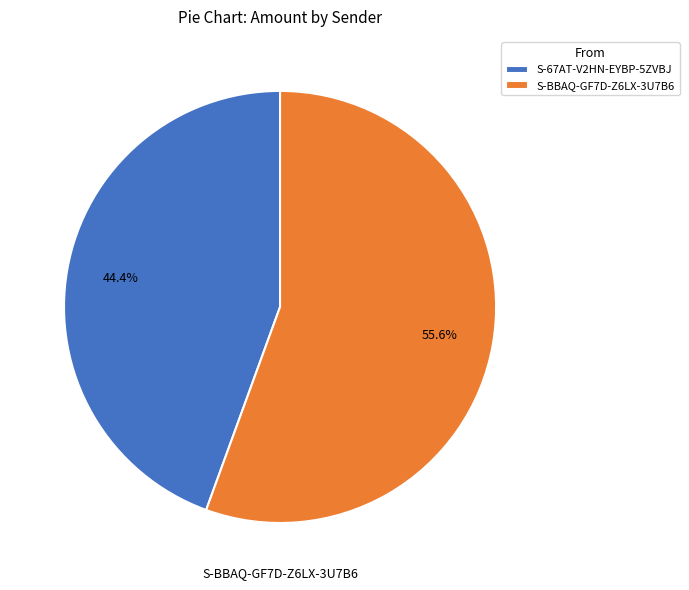

To the nearest percent, what is the average slice percentage?

50%